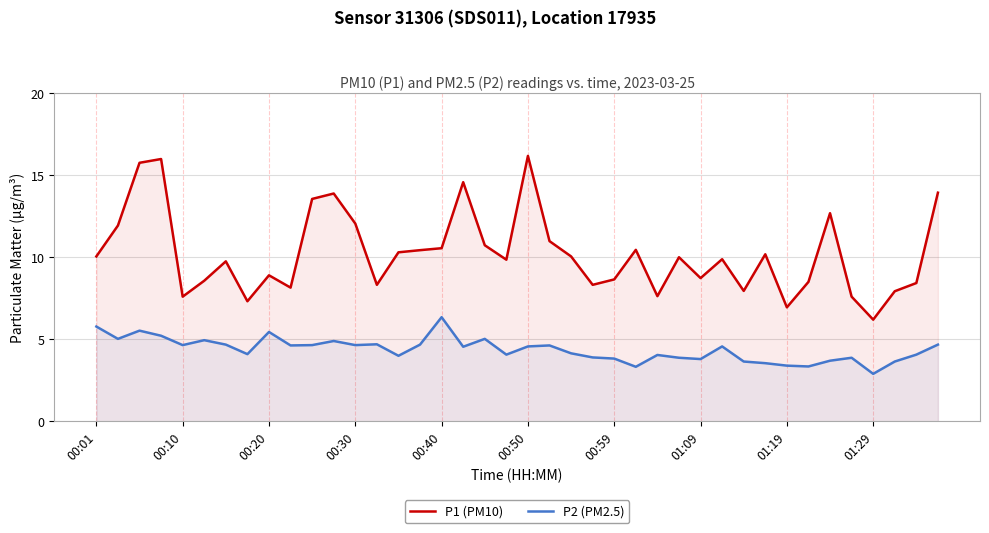

What is the value of the P2 (PM2.5) point at the 33rd from the left?

3.4